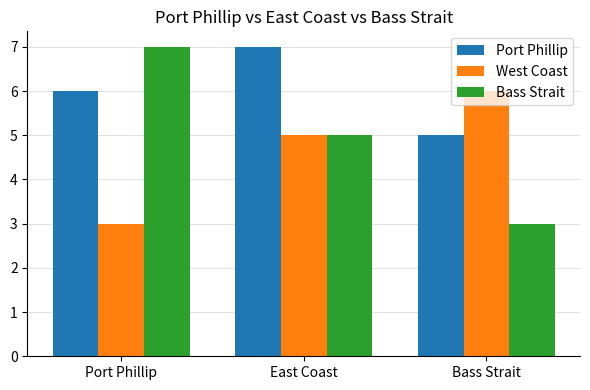

What is the difference between the highest and lowest values at Port Phillip?

4